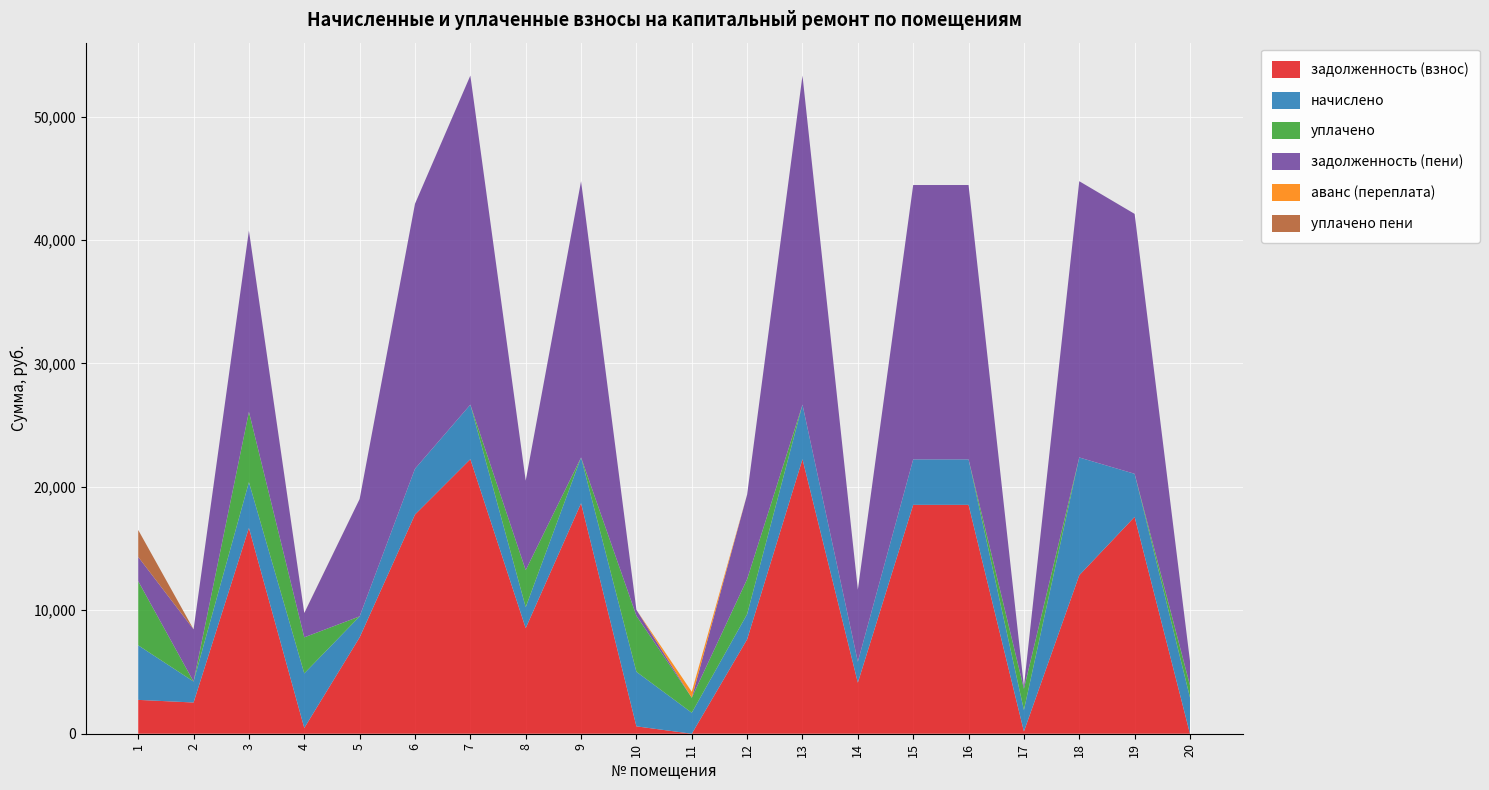

Reading left to right, list all the values displayed in this chart.

задолженность (взнос): 1=2742.1	2=2528.7	3=16669.4	4=467.6	5=7807.4	6=17755.4	7=22238.9	8=8551.4	9=18669.4	10=598.1	11=0.0	12=7647.0	13=22238.9	14=4135.9	15=18541.0	16=18541.0	17=183.1	18=12840.0	19=17565.1	20=0.0
начислено: 1=4419.2	2=1699.3	3=3709.9	4=4419.2	5=1699.3	6=3709.9	7=4419.2	8=1699.3	9=3709.9	10=4419.2	11=1699.3	12=2041.2	13=4419.2	14=1699.3	15=3684.3	16=3684.3	17=1735.0	18=9539.2	19=3490.5	20=2944.4
уплачено: 1=5197.2	2=0.0	3=5700.0	4=2922.7	5=0.0	6=0.0	7=0.0	8=3000.0	9=0.0	10=4535.0	11=1217.0	12=2835.0	13=0.0	14=0.0	15=0.0	16=0.0	17=1725.0	18=0.0	19=0.0	20=980.9
задолженность (пени): 1=1964.1	2=4228.0	3=14679.2	4=1964.1	5=9506.7	6=21465.2	7=26658.1	8=7250.7	9=22379.2	10=482.3	11=2.3	12=6853.2	13=26658.1	14=5835.1	15=22225.3	16=22225.3	17=193.1	18=22379.2	19=21055.6	20=1963.0
аванс (переплата): 1=0.0	2=0.0	3=0.0	4=0.0	5=0.0	6=0.0	7=0.0	8=0.0	9=0.0	10=0.0	11=480.0	12=0.0	13=0.0	14=0.0	15=0.0	16=0.0	17=0.0	18=0.0	19=0.0	20=0.6
уплачено пени: 1=2182.8	2=0.0	3=0.0	4=10.3	5=0.0	6=0.0	7=0.0	8=0.0	9=0.0	10=0.0	11=0.0	12=0.0	13=0.0	14=0.0	15=0.0	16=0.0	17=0.0	18=0.0	19=0.0	20=0.1